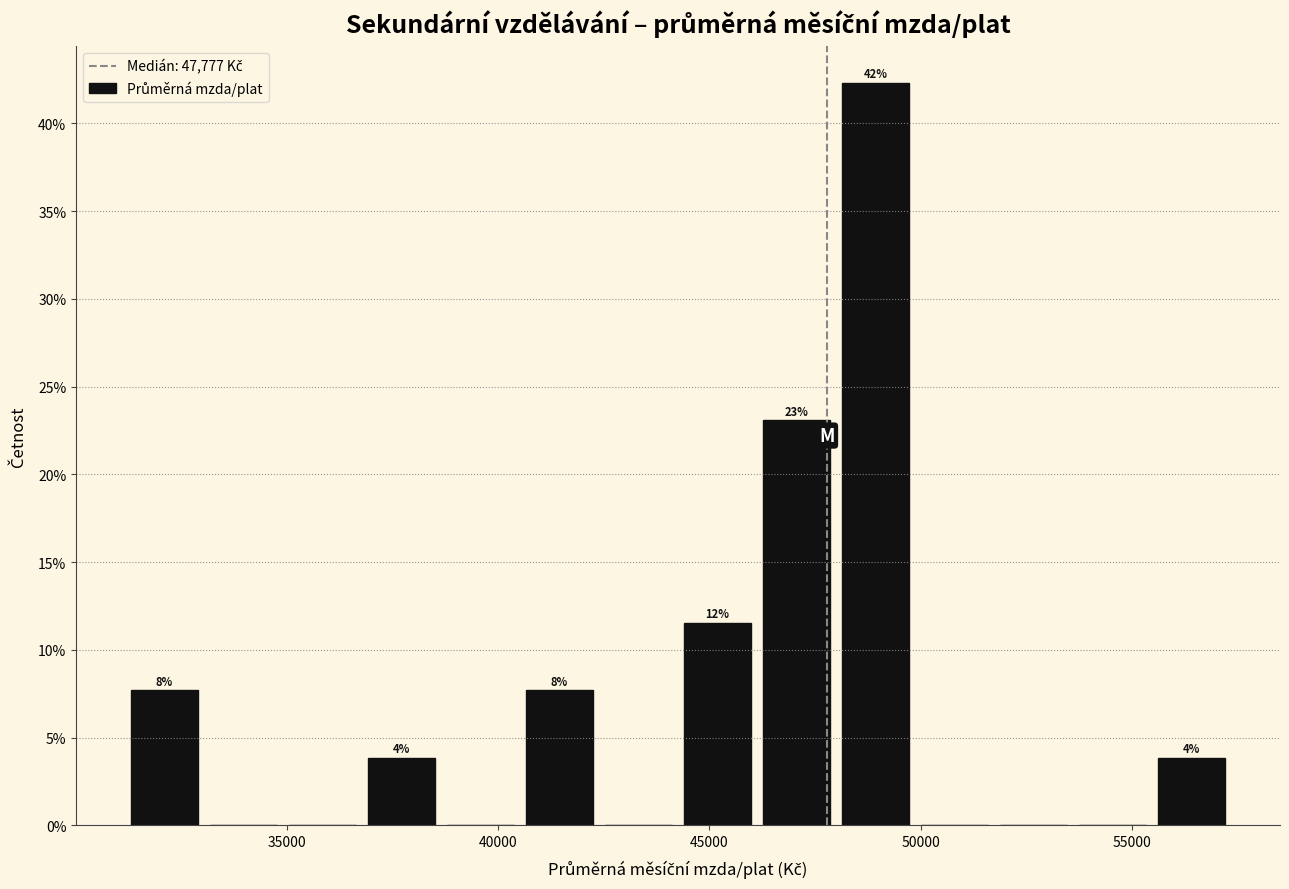

Around what value on the x-axis is the tallest bar? Give the approximate position of its centre, as read against the axis.

49000